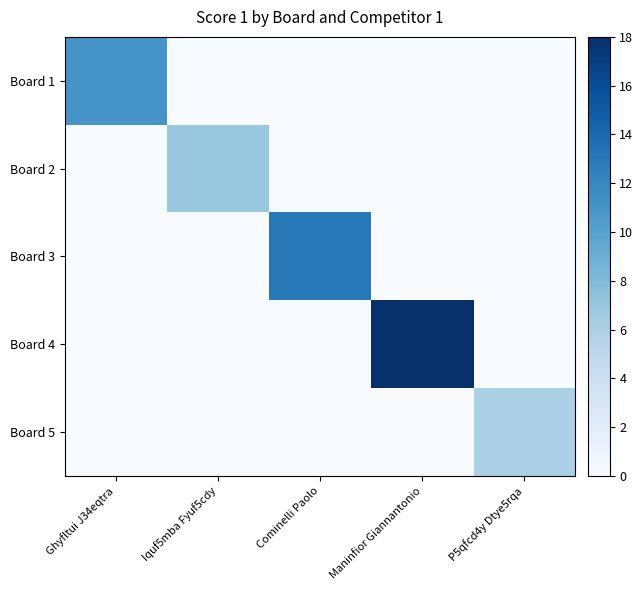

Reading left to right, list all the values displayed in this chart.

Board 1: Ghyfltui J34eqtra=11	Iquf5mba Fyuf5cdy=0	Cominelli Paolo=0	Maninfior Giannantonio=0	P5qfcd4y Dtye5rqa=0
Board 2: Ghyfltui J34eqtra=0	Iquf5mba Fyuf5cdy=7	Cominelli Paolo=0	Maninfior Giannantonio=0	P5qfcd4y Dtye5rqa=0
Board 3: Ghyfltui J34eqtra=0	Iquf5mba Fyuf5cdy=0	Cominelli Paolo=13	Maninfior Giannantonio=0	P5qfcd4y Dtye5rqa=0
Board 4: Ghyfltui J34eqtra=0	Iquf5mba Fyuf5cdy=0	Cominelli Paolo=0	Maninfior Giannantonio=18	P5qfcd4y Dtye5rqa=0
Board 5: Ghyfltui J34eqtra=0	Iquf5mba Fyuf5cdy=0	Cominelli Paolo=0	Maninfior Giannantonio=0	P5qfcd4y Dtye5rqa=6